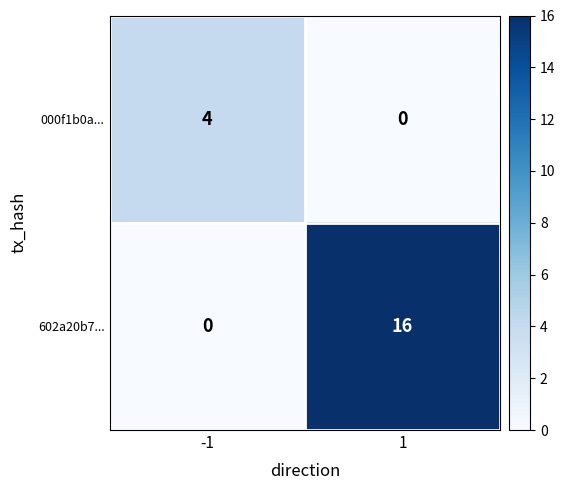

How many positive values does the 000f1b0a... series have?

1